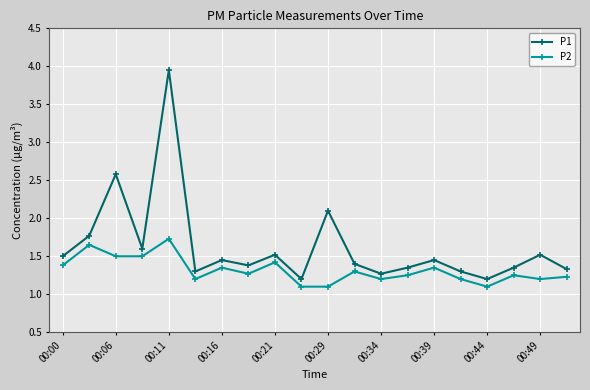

Rank the series by their maximum value, from lowest to highest.

P2, P1